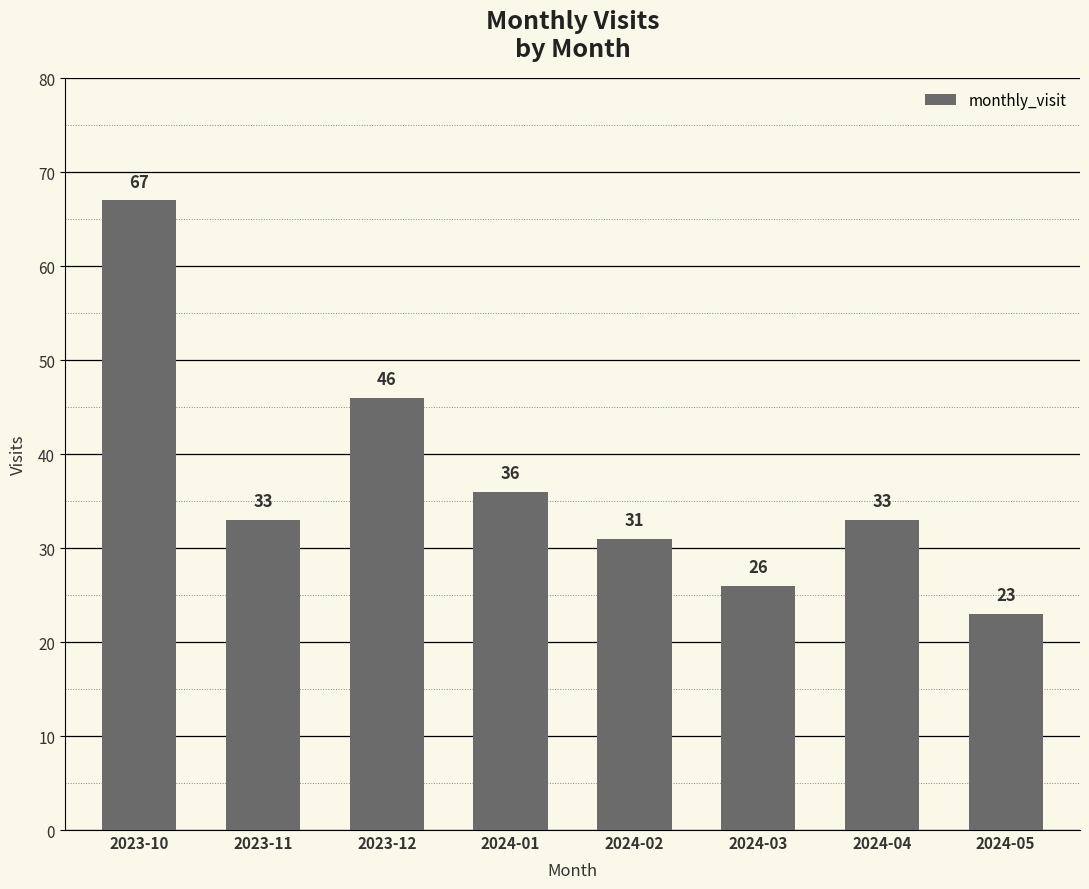

Does the chart contain any negative values?

No